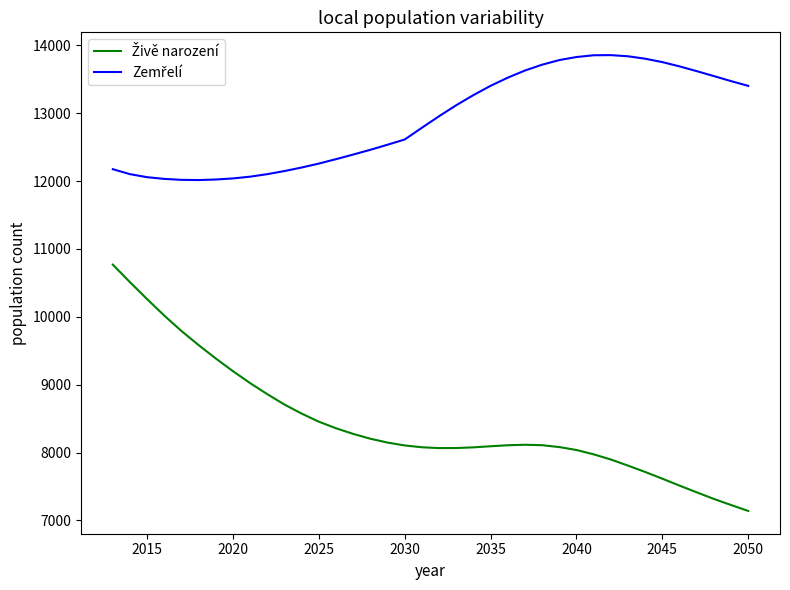

What is the minimum value shown in the chart?

7140